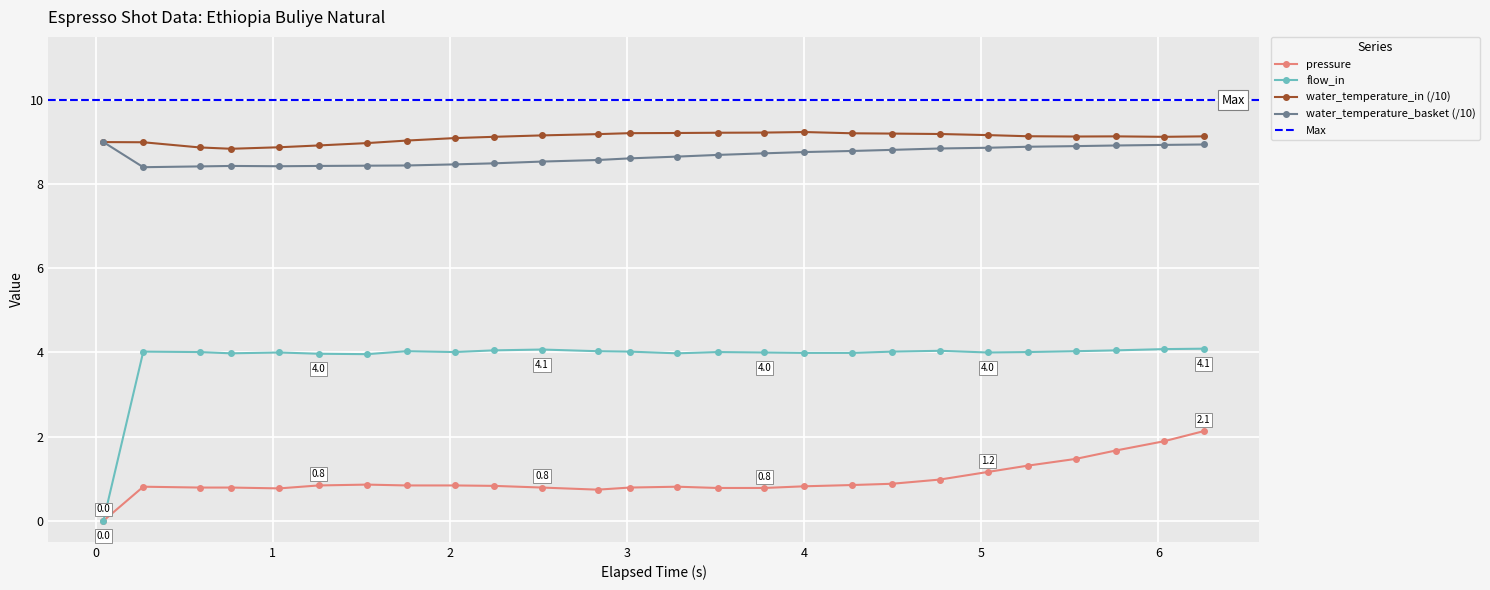

True or false: flow_in and water_temperature_basket (/10) intersect in this chart.

False